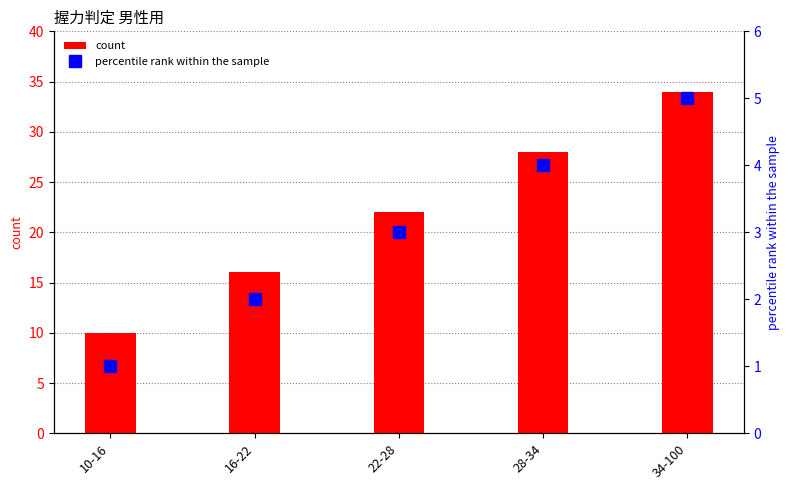

Is it true that count equals 22 at 22-28?

True